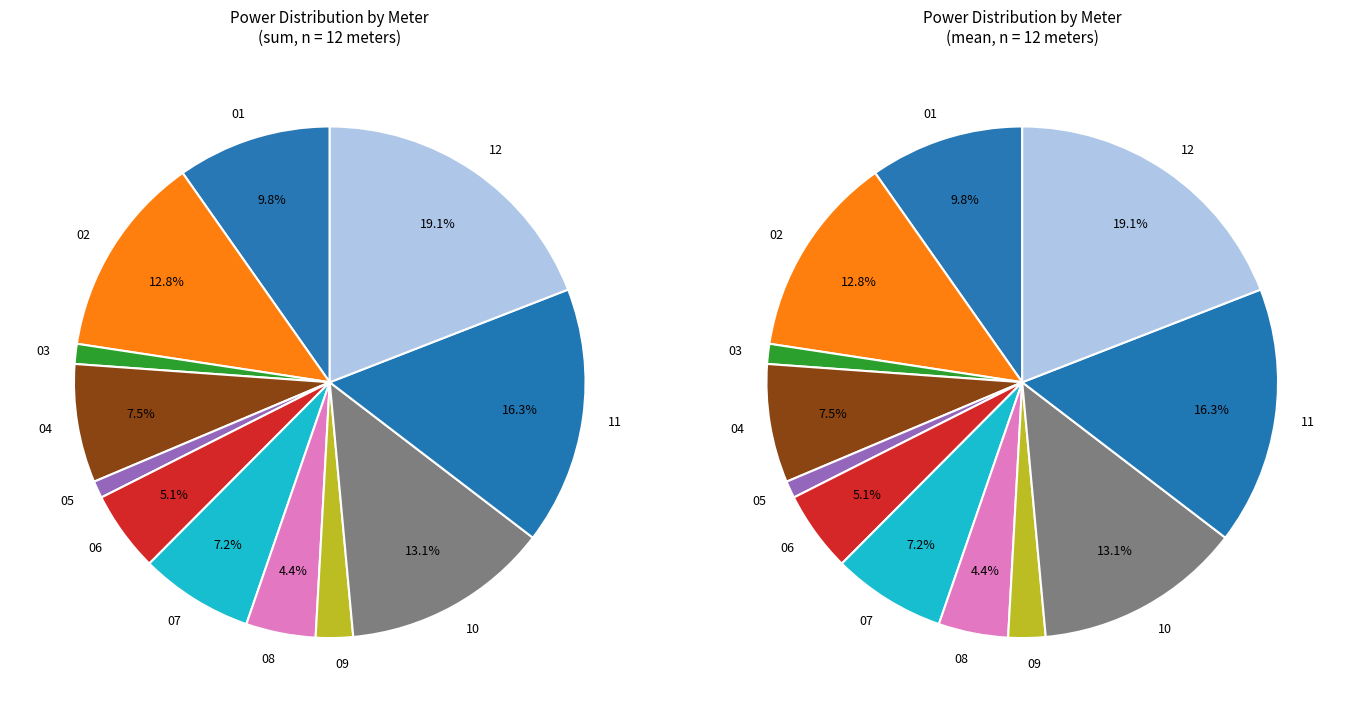

What percentage is the 03 slice, to the nearest percent?

1%